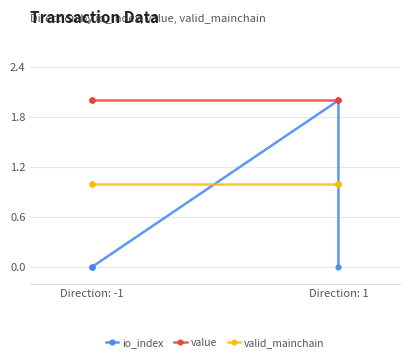

Is this an area chart (filled region under the line)?

No